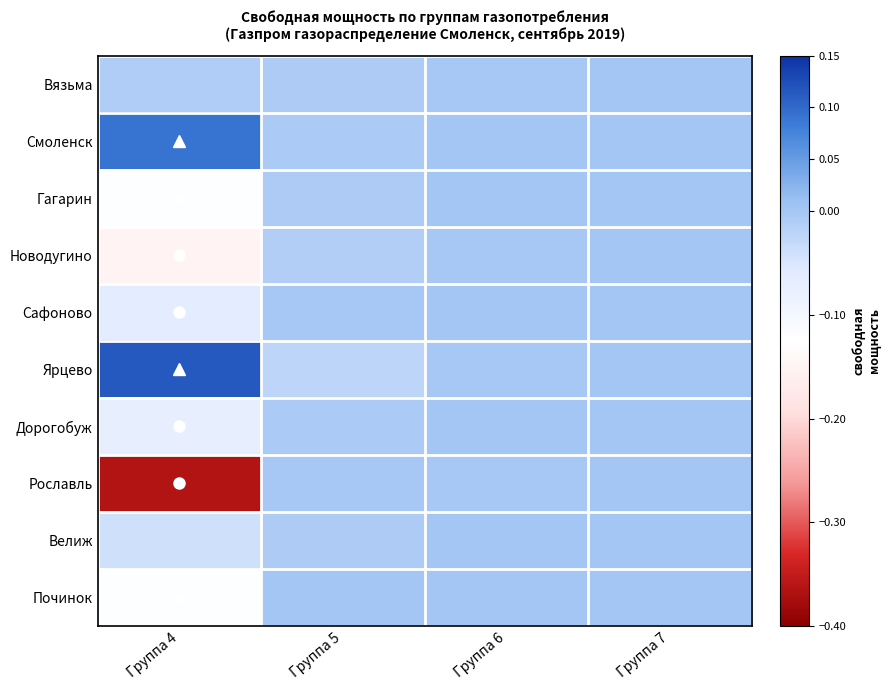

Reading left to right, list all the values displayed in this chart.

Вязьма: Группа 4=-0.0	Группа 5=-0.0	Группа 6=-0.0	Группа 7=0.0
Смоленск: Группа 4=0.1	Группа 5=-0.0	Группа 6=0.0	Группа 7=0.0
Гагарин: Группа 4=-0.1	Группа 5=-0.0	Группа 6=0.0	Группа 7=0.0
Новодугино: Группа 4=-0.1	Группа 5=-0.0	Группа 6=-0.0	Группа 7=0.0
Сафоново: Группа 4=-0.1	Группа 5=-0.0	Группа 6=0.0	Группа 7=0.0
Ярцево: Группа 4=0.1	Группа 5=-0.0	Группа 6=-0.0	Группа 7=0.0
Дорогобуж: Группа 4=-0.1	Группа 5=-0.0	Группа 6=0.0	Группа 7=0.0
Рославль: Группа 4=-0.4	Группа 5=-0.0	Группа 6=-0.0	Группа 7=0.0
Велиж: Группа 4=-0.0	Группа 5=-0.0	Группа 6=0.0	Группа 7=0.0
Починок: Группа 4=-0.1	Группа 5=0.0	Группа 6=0.0	Группа 7=0.0